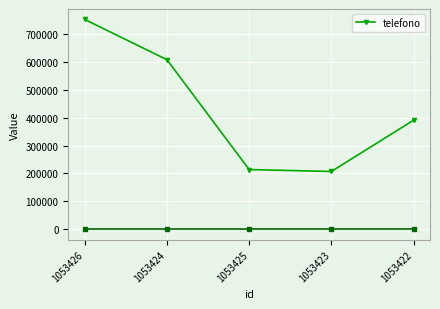

What is the label of the 2nd point from the right?

1053423